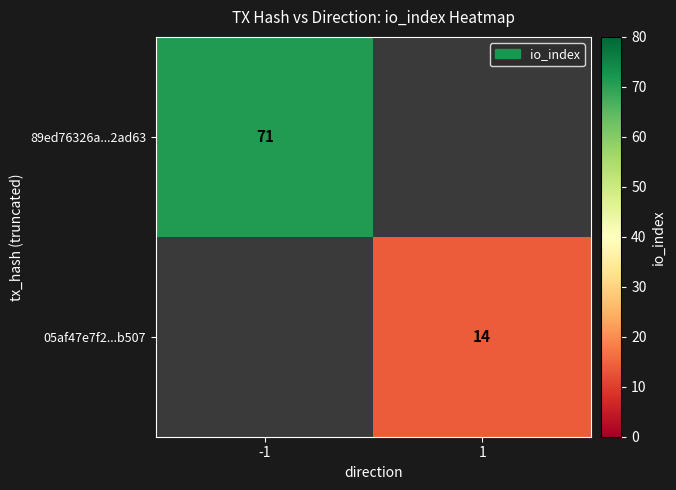

True or false: 89ed76326a...2ad63 has a value of 71 at -1.

True